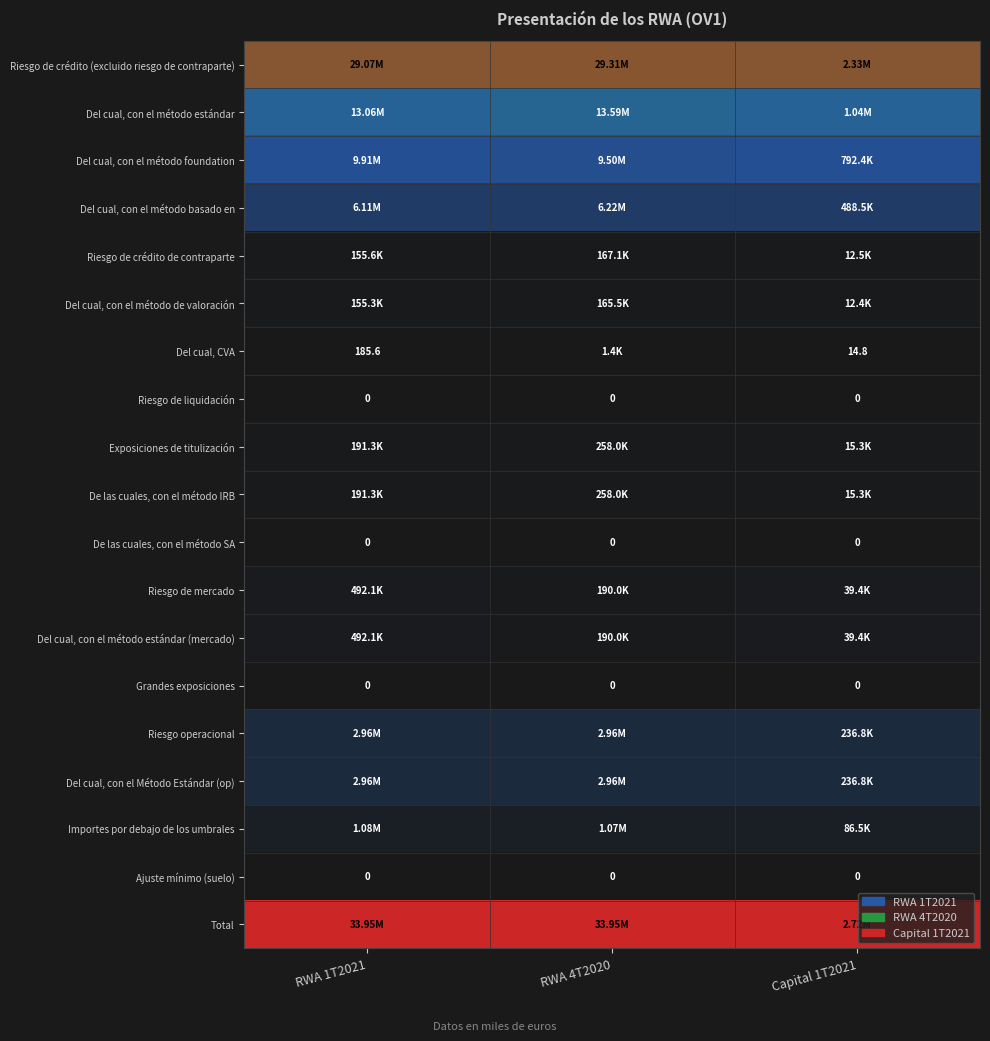

The value of Exposiciones de titulización at Capital 1T2021 is 0.0. True or false?

False